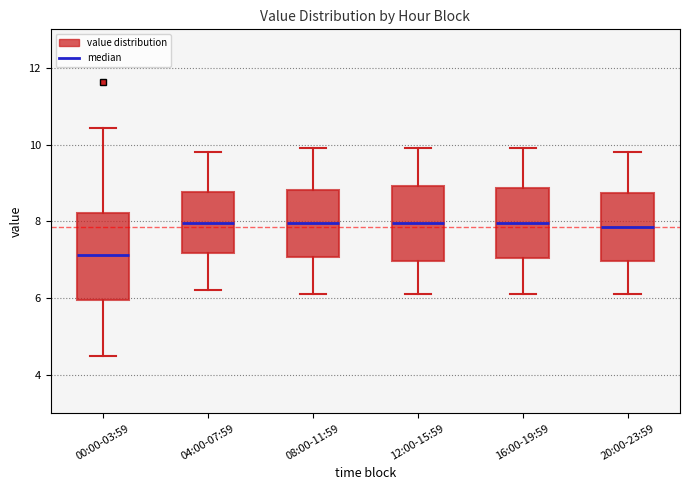

Reading left to right, read every box against the y-axis: the position of its median line, the range the box covers, and the ends of its whiskers. The values are not printed on the chart, so give them approximately, as read against the axis.

00:00-03:59: median 7.2, box 6.0 to 8.2, whiskers 4.6 to 10.4
04:00-07:59: median 8.0, box 7.2 to 8.8, whiskers 6.2 to 9.8
08:00-11:59: median 8.0, box 7.0 to 8.8, whiskers 6.2 to 10.0
12:00-15:59: median 8.0, box 7.0 to 9.0, whiskers 6.2 to 10.0
16:00-19:59: median 8.0, box 7.0 to 8.8, whiskers 6.2 to 10.0
20:00-23:59: median 7.8, box 7.0 to 8.8, whiskers 6.2 to 9.8